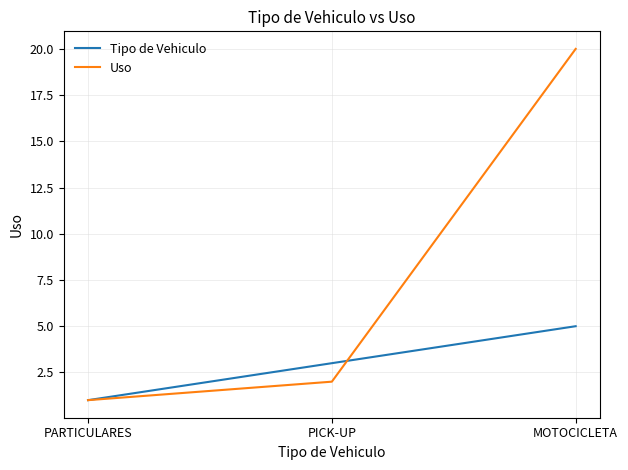

What position from the left is PARTICULARES?

1